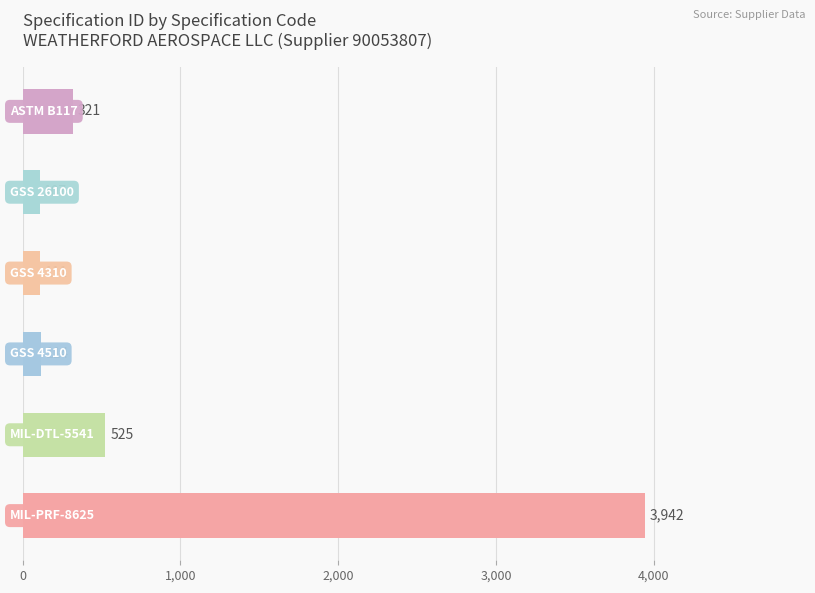

Does the chart contain any negative values?

No